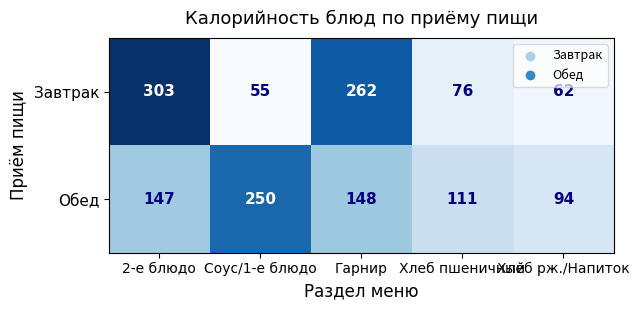

How many series are shown in this chart?

2